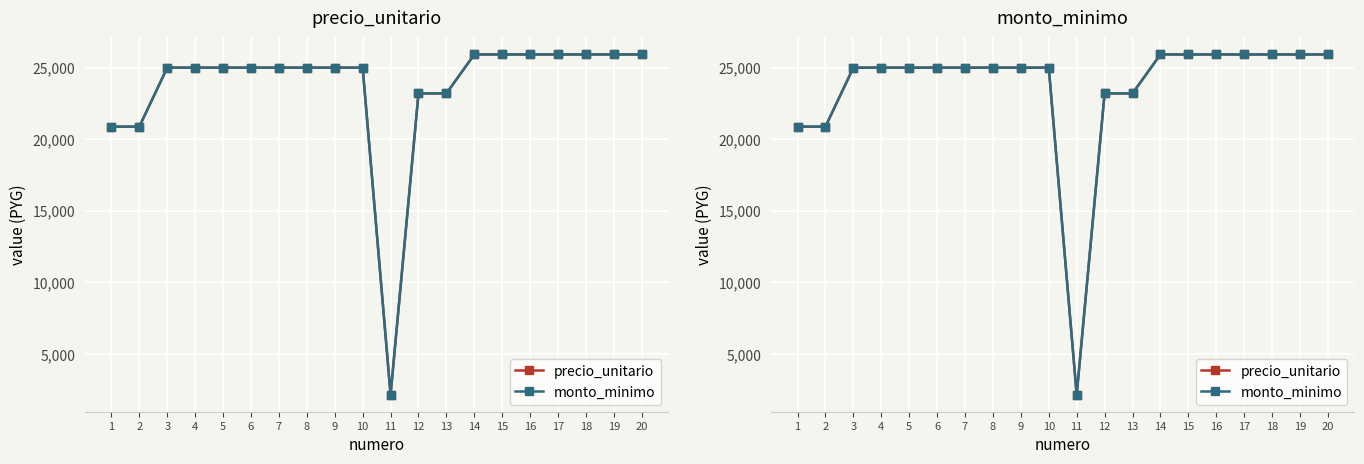

What is the difference between the maximum and minimum values in the precio_unitario series?

23760